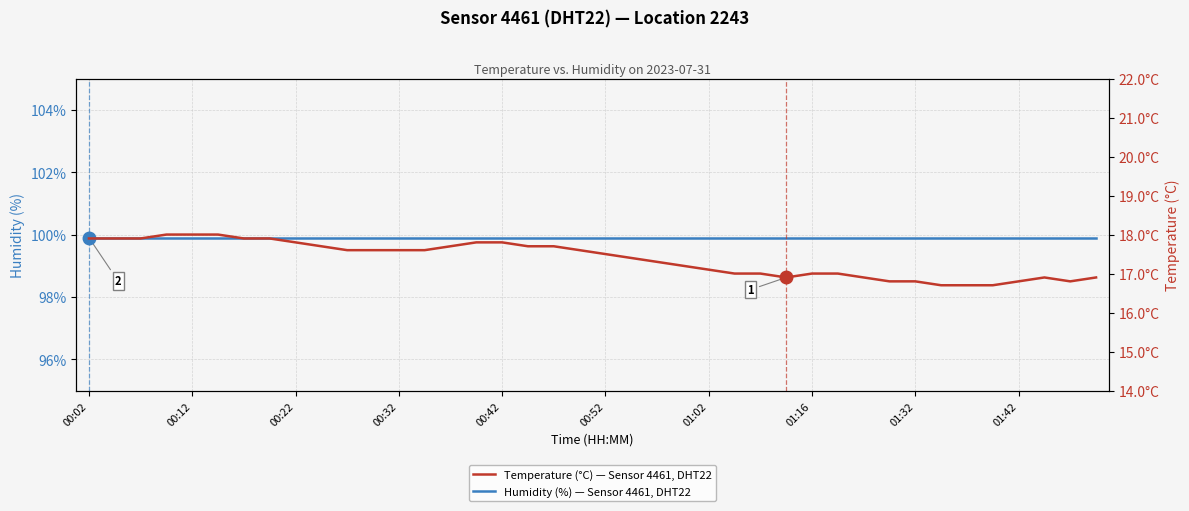

True or false: Humidity (%) — Sensor 4461, DHT22 has a value of 99.9 at 01:16.

True